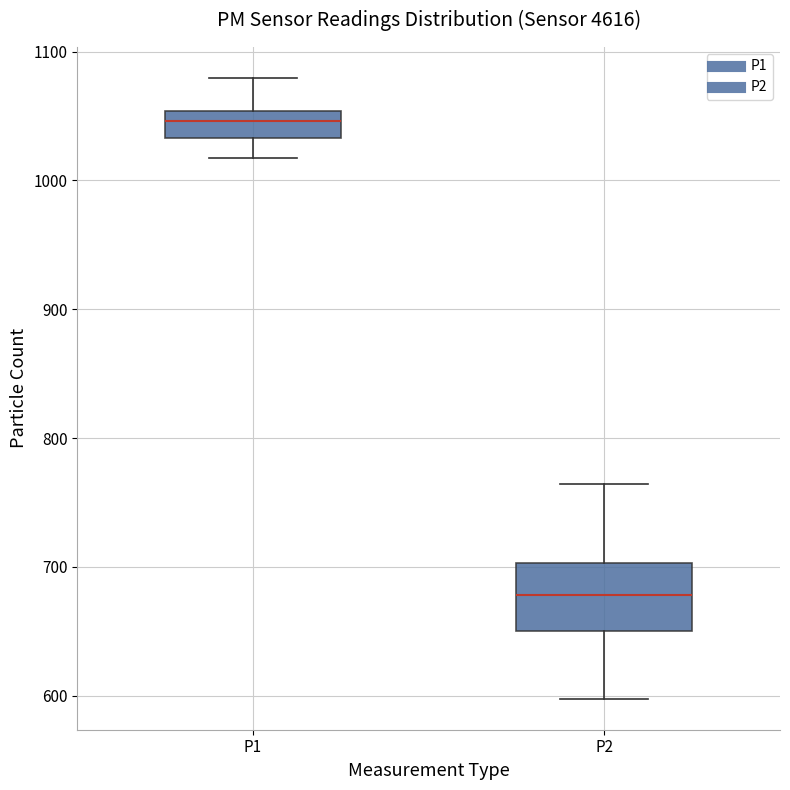

Which box is the tallest, from its lower edge to its upper edge?

P2